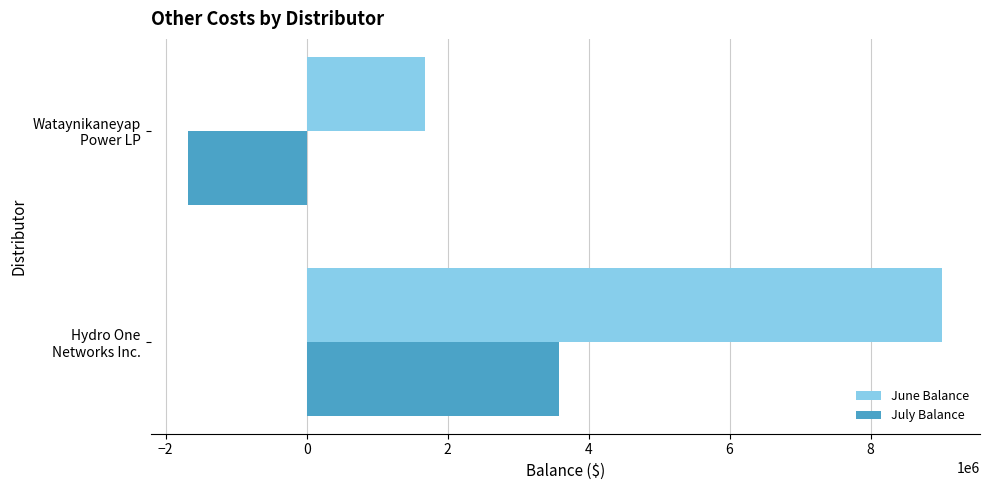

What is the average value of the June Balance series?

5348932.8